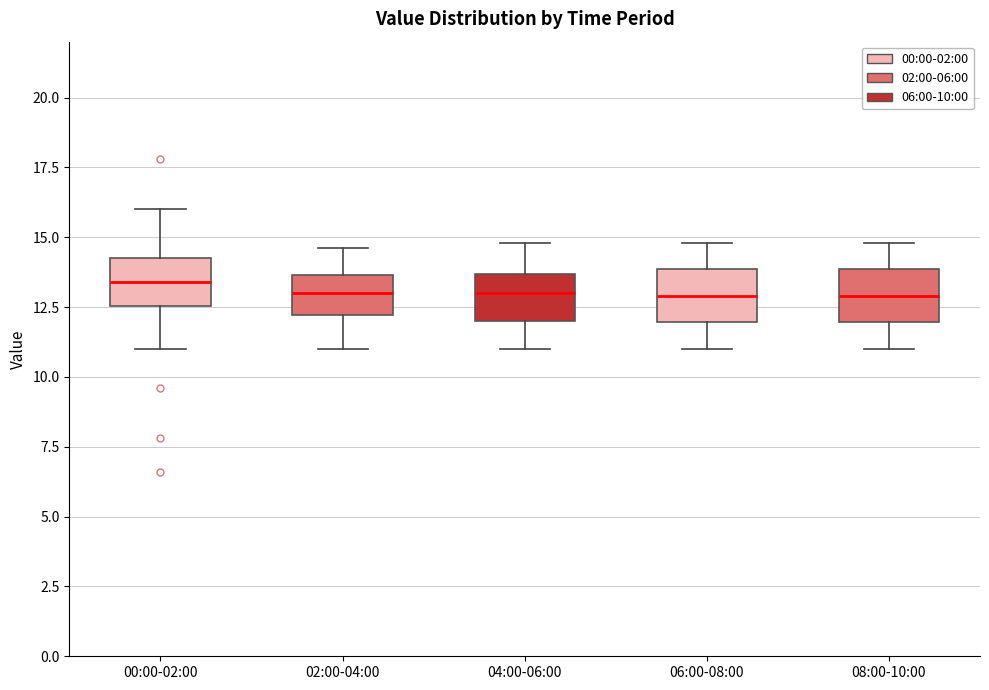

Where does the lower whisker of the box for 02:00-04:00 end on the y-axis? The values are not printed on the chart, so give them approximately, as read against the axis.

11.0